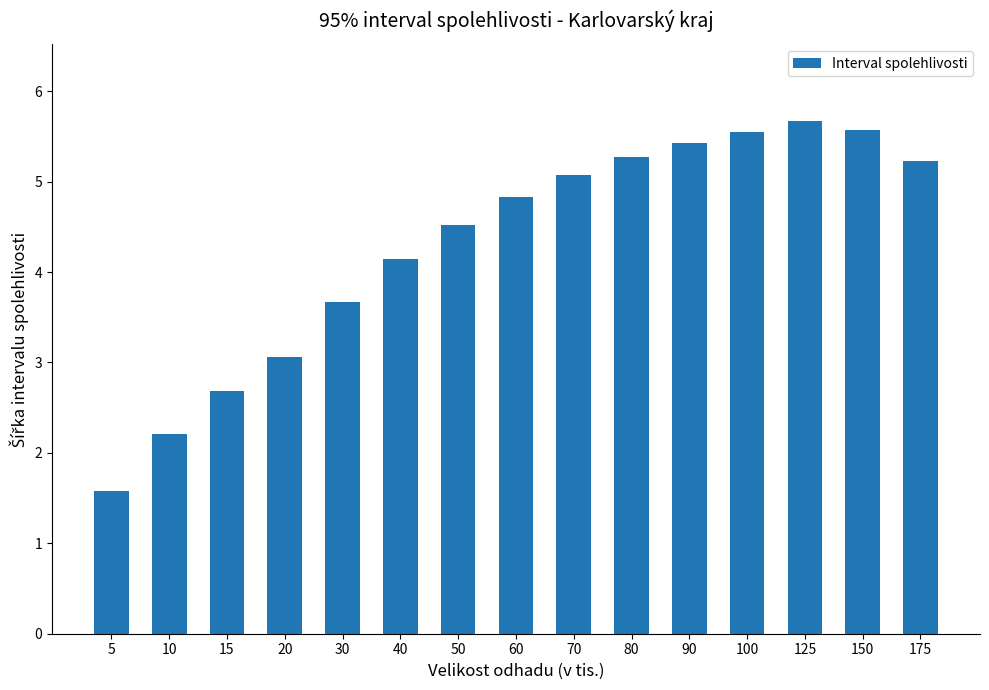

What is the change in value from 50 to 60?

+0.3